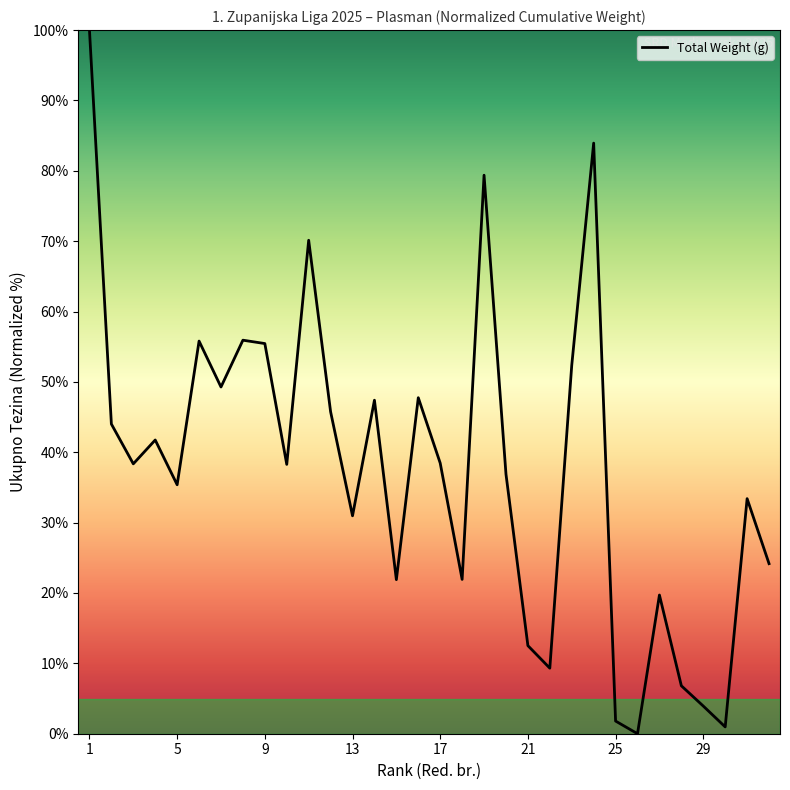

What is the greatest value displayed?

100.0